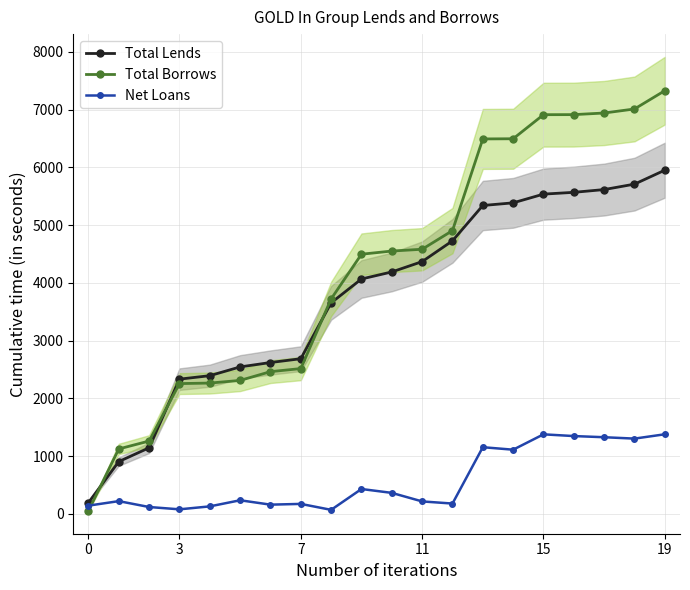

At which label is Net Loans closest to 722?

9